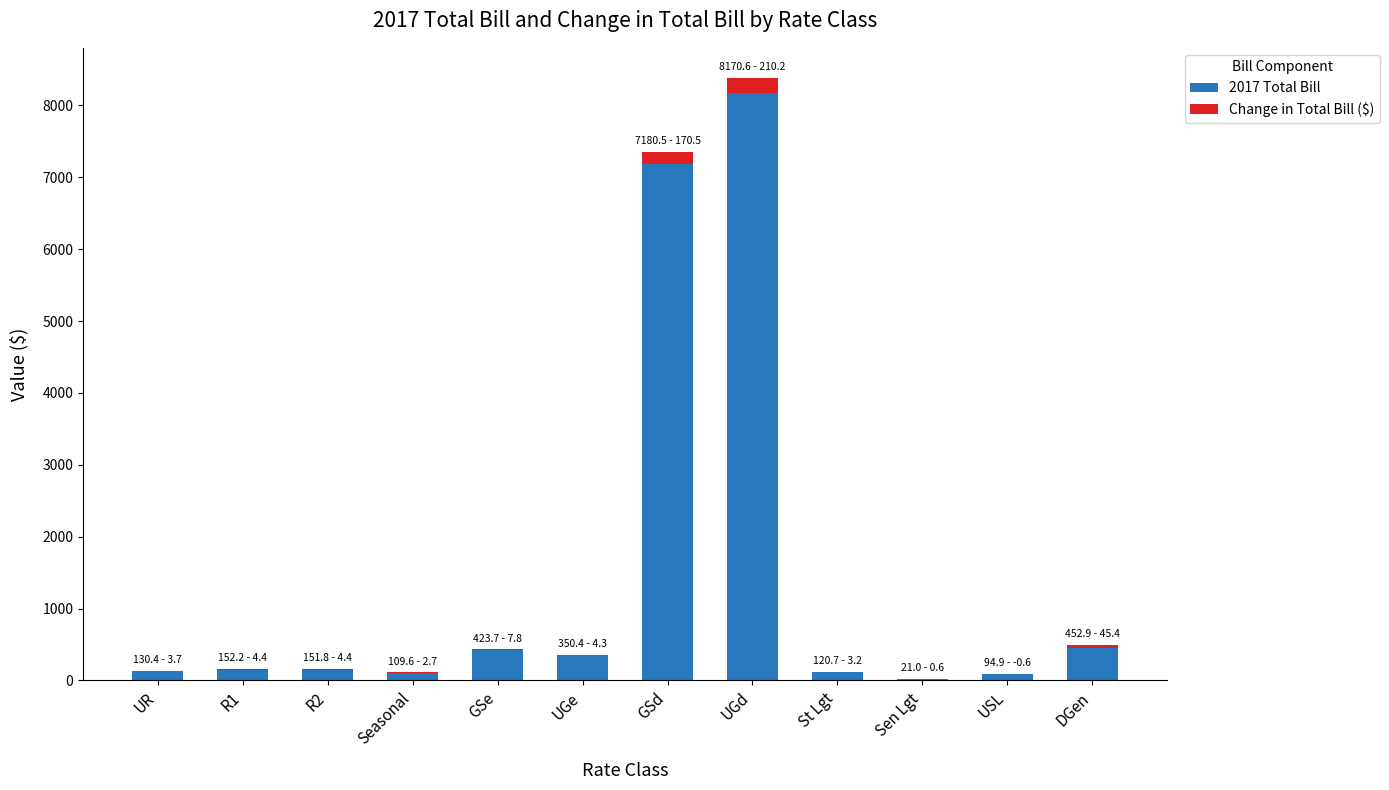

Is the value of 2017 Total Bill at R1 greater than the value of Change in Total Bill ($) at GSd?

No